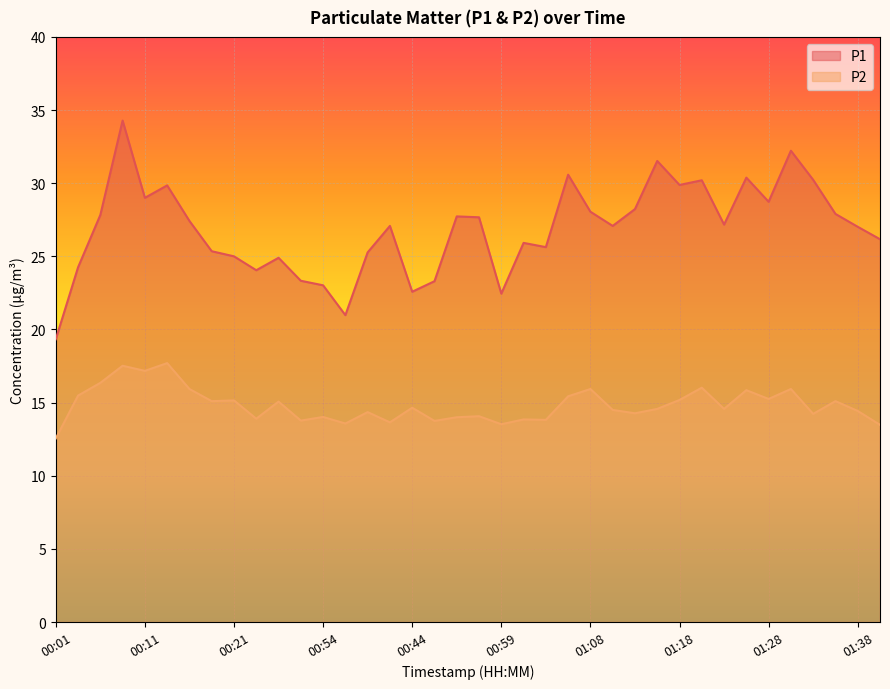

What are all the series names shown in the legend?

P1, P2